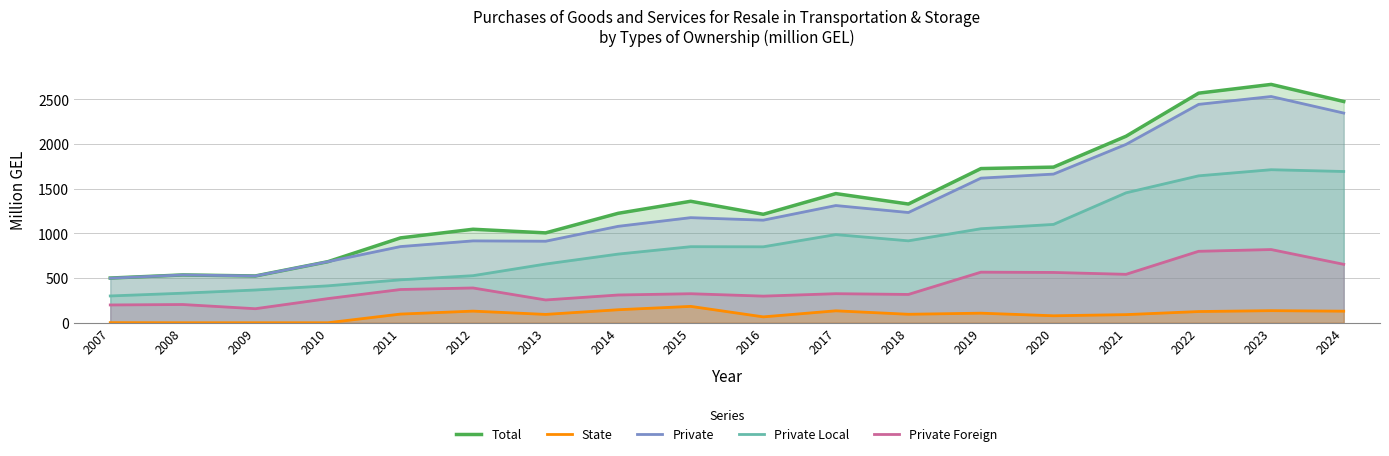

The State series shows 135.2 at 2023. True or false?

True